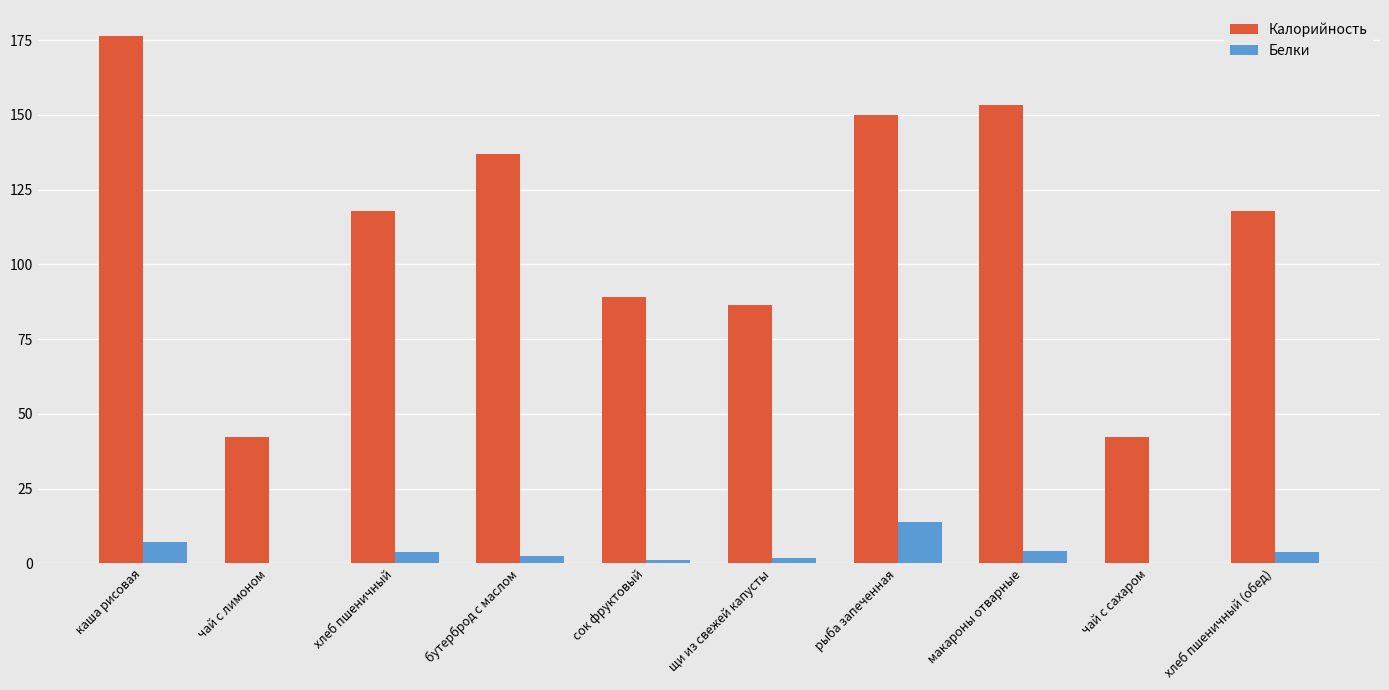

Is it true that Калорийность equals 42.2 at чай с лимоном?

True